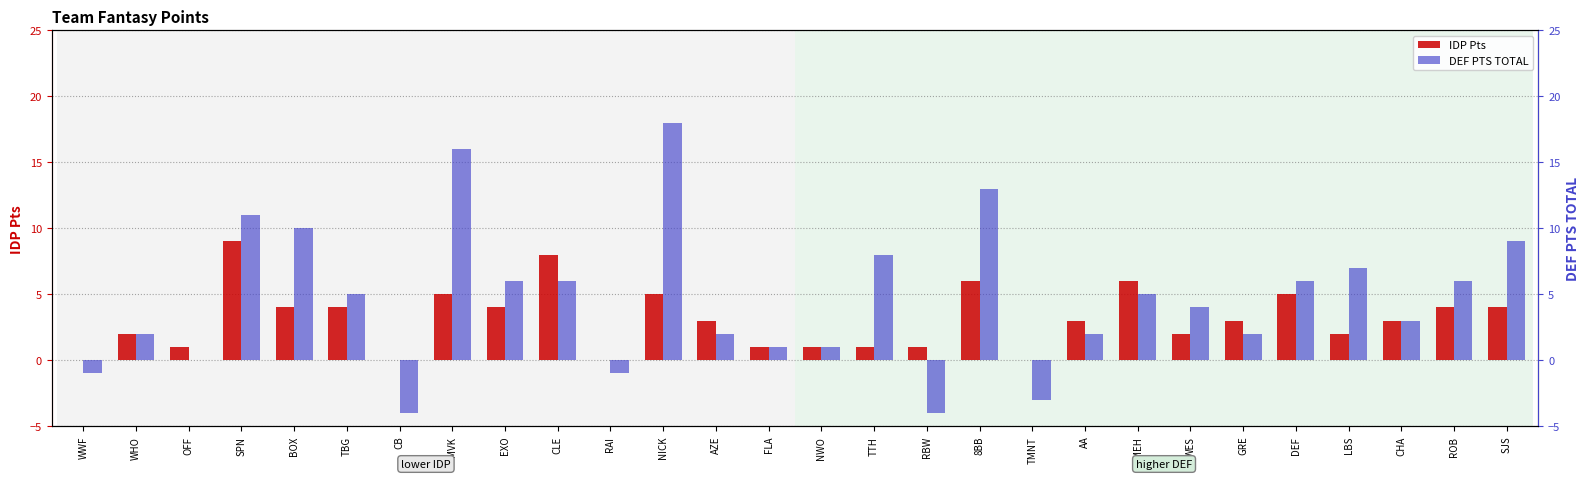

What is the label of the 5th bar from the left?

BOX